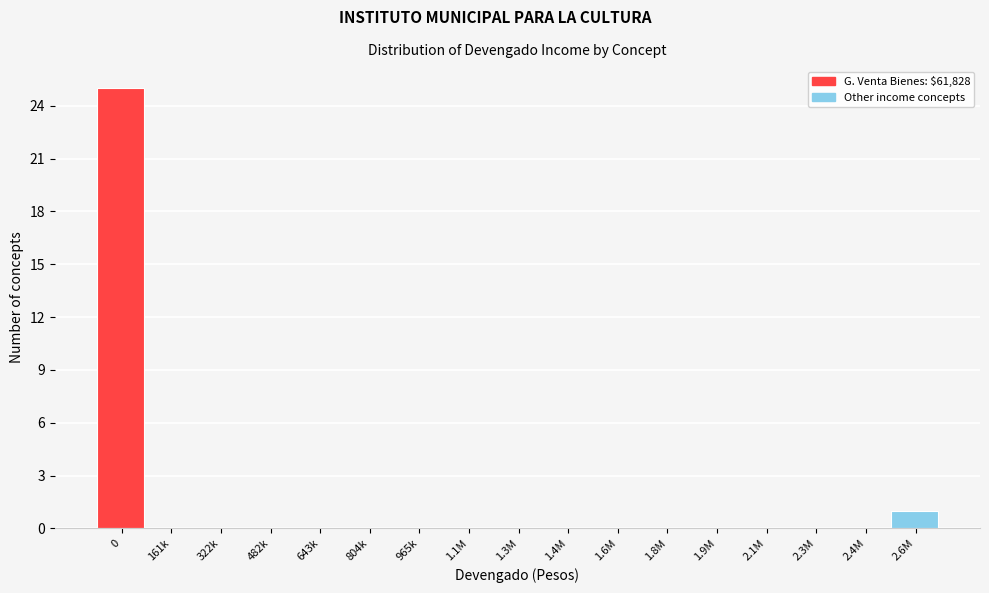

Reading left to right, transcribe all the data shown in this chart.

0=25	161k=0	322k=0	482k=0	643k=0	804k=0	965k=0	1.1M=0	1.3M=0	1.4M=0	1.6M=0	1.8M=0	1.9M=0	2.1M=0	2.3M=0	2.4M=0	2.6M=1